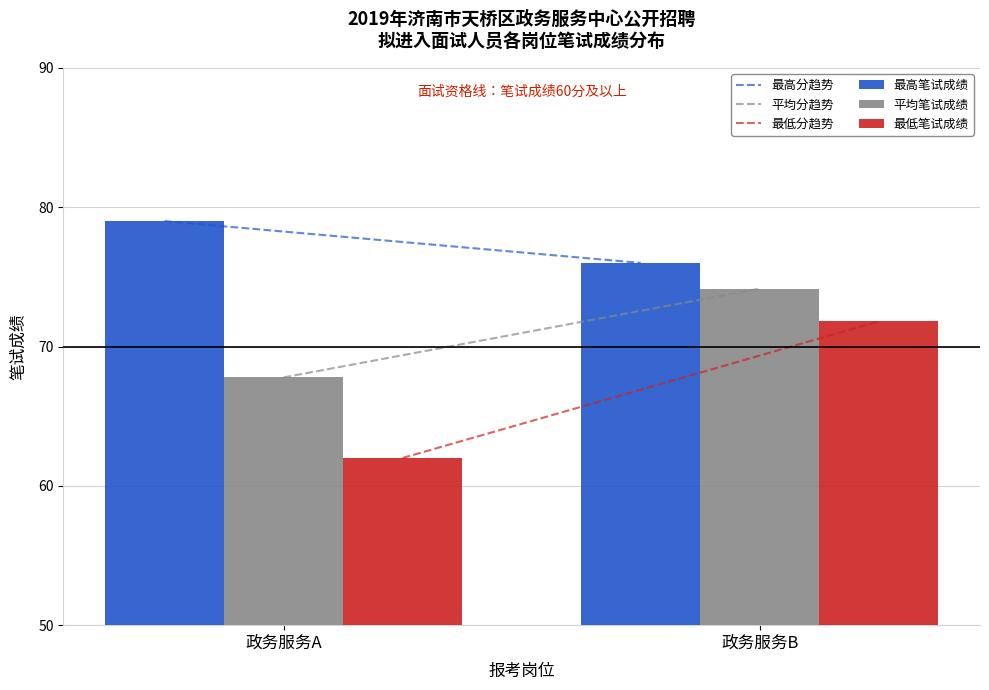

What is the difference between the maximum and minimum values in the 最高笔试成绩 series?

3.0